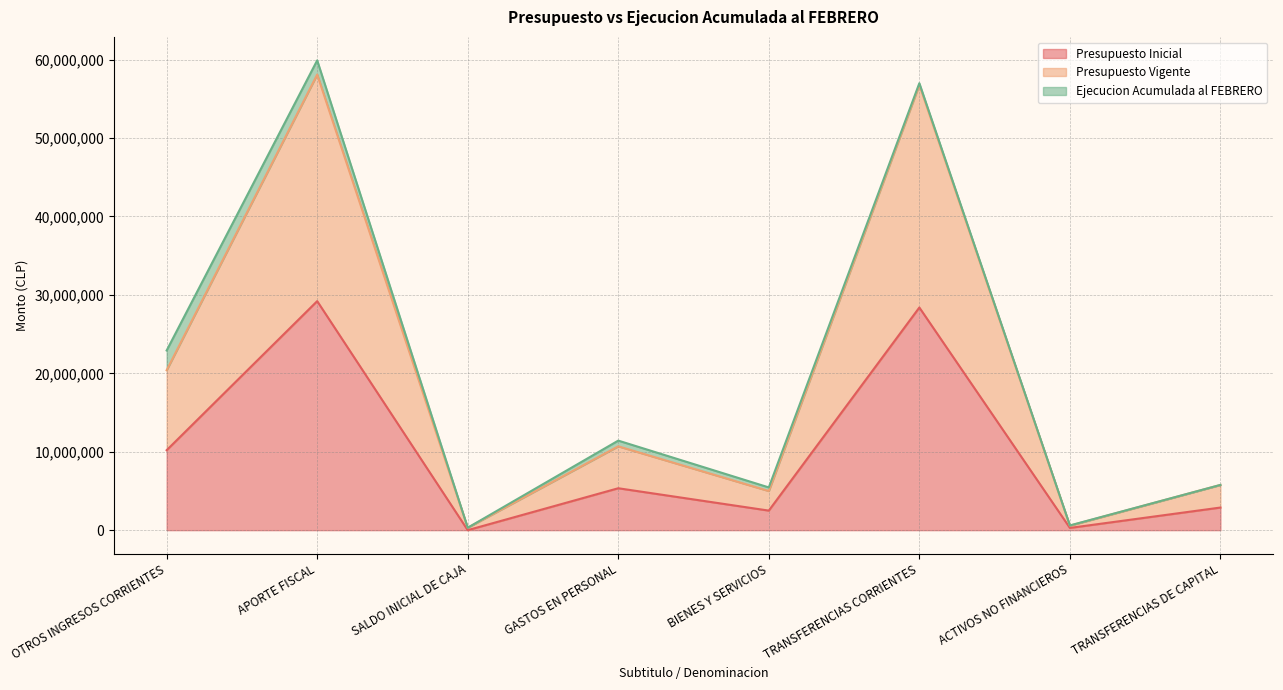

In Presupuesto Vigente, how many points are lower than both neighbors (excluding endpoints)?

3